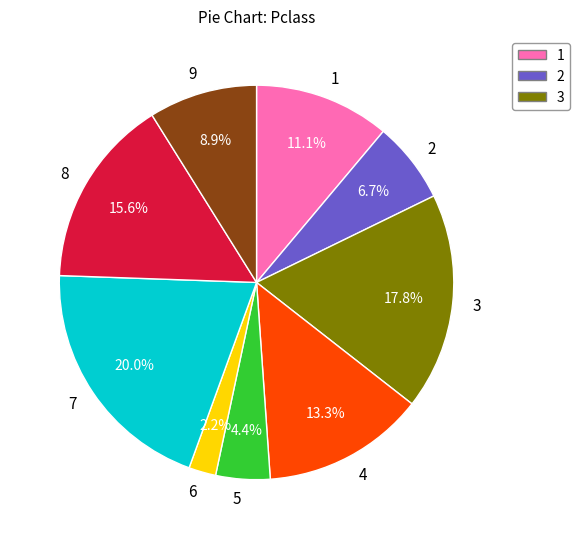

Which category has the biggest portion of the pie?

7